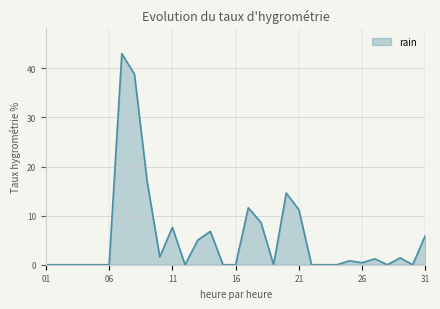

What is the maximum value shown in the chart?

43.0